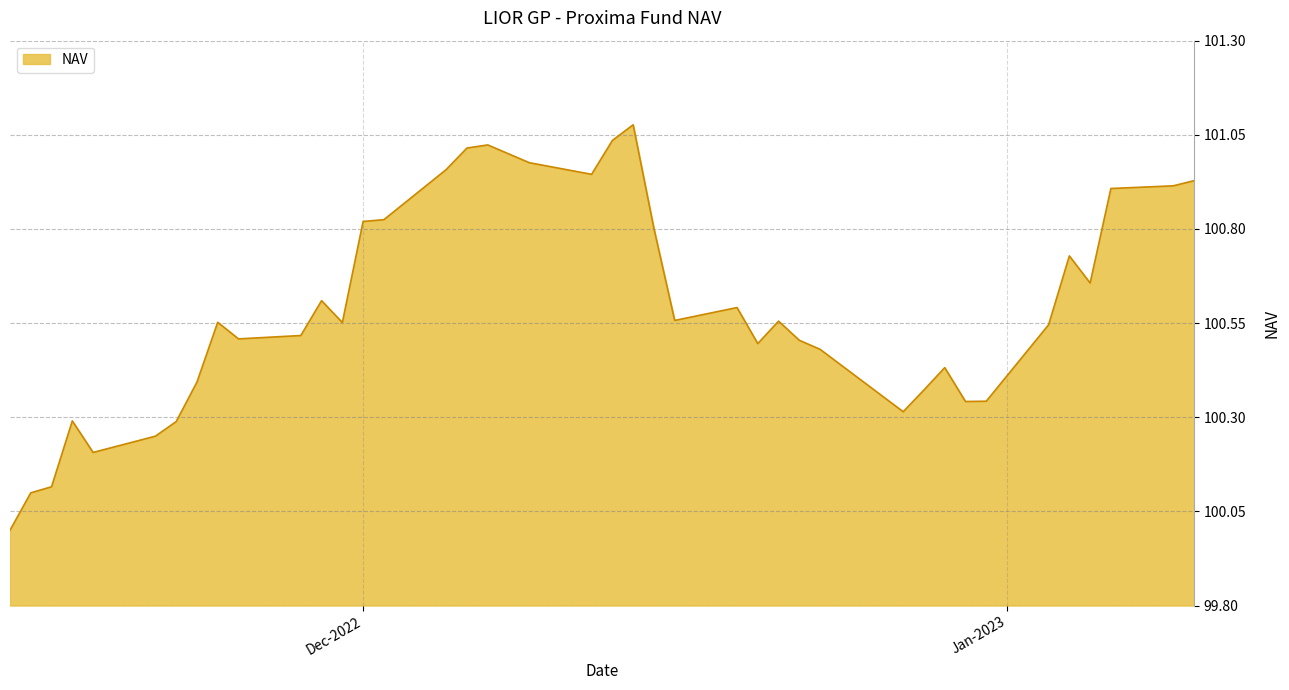

What is the smallest value displayed?

100.0